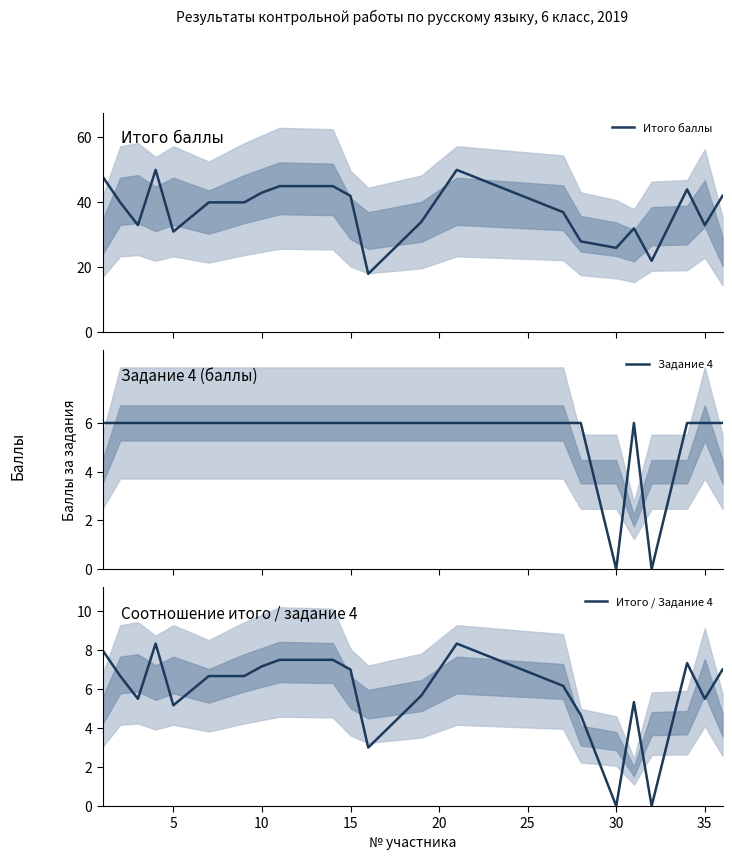

What is the maximum value for Итого баллы?

50